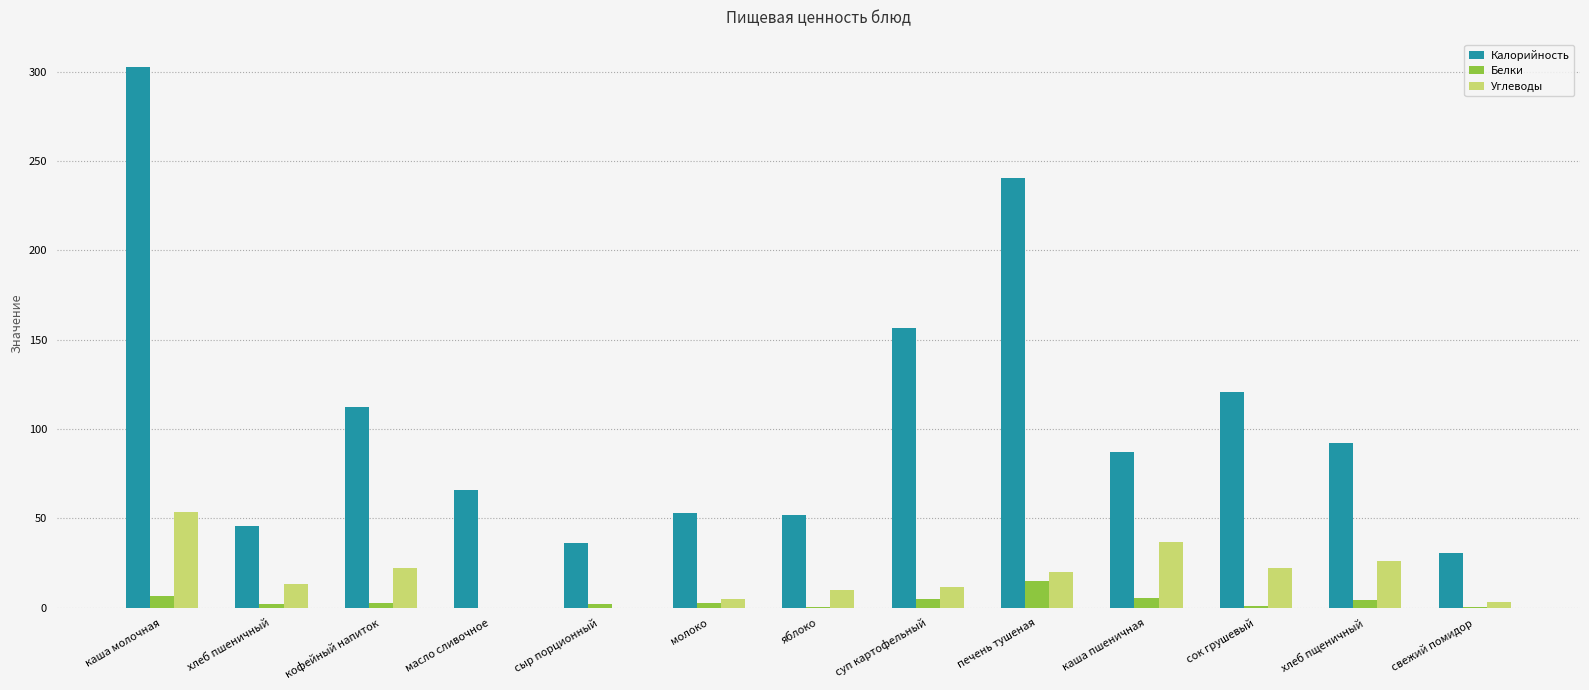

What value does the Калорийность series have at печень тушеная?

240.4